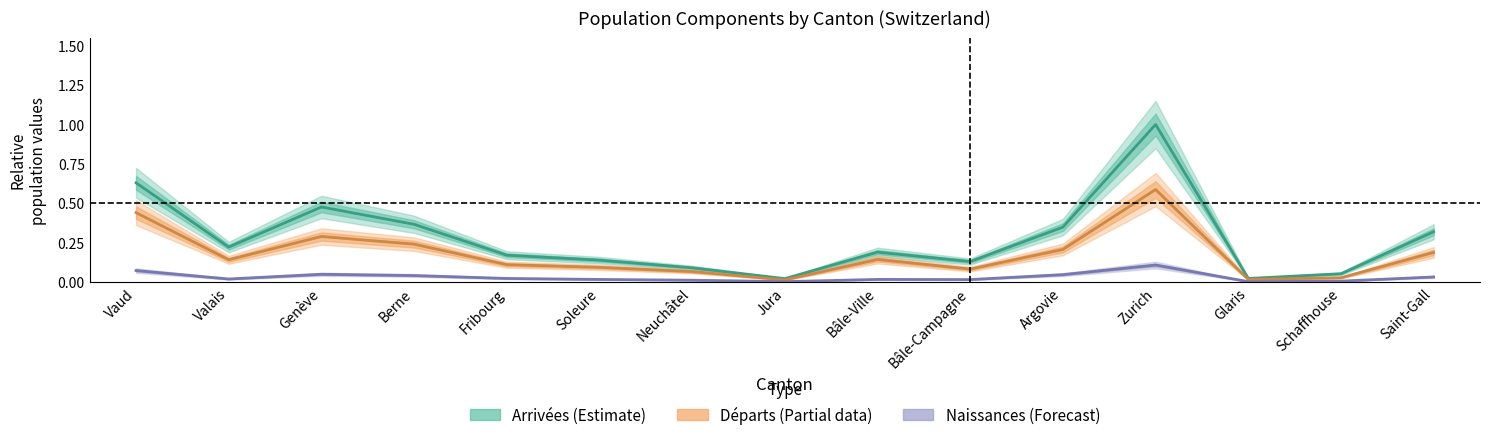

What is the average value of the Départs (Partial) series?

0.2